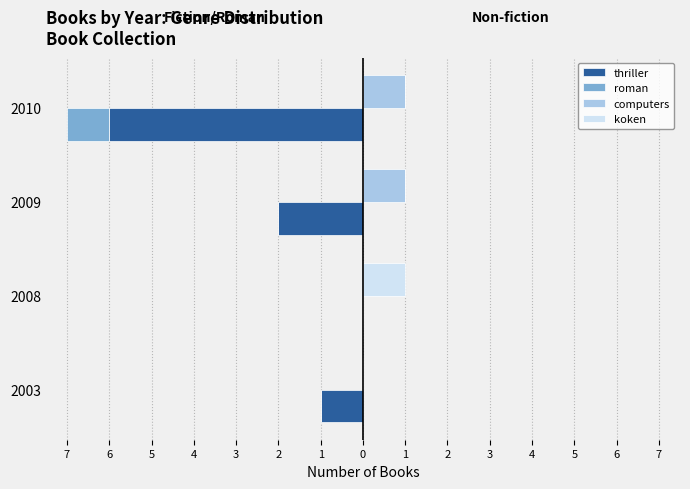

What is the value of the thriller bar at the 3rd from the left?

-2